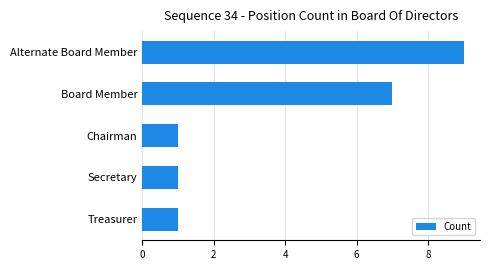

At which category does the chart reach its peak across all series?

Alternate Board Member